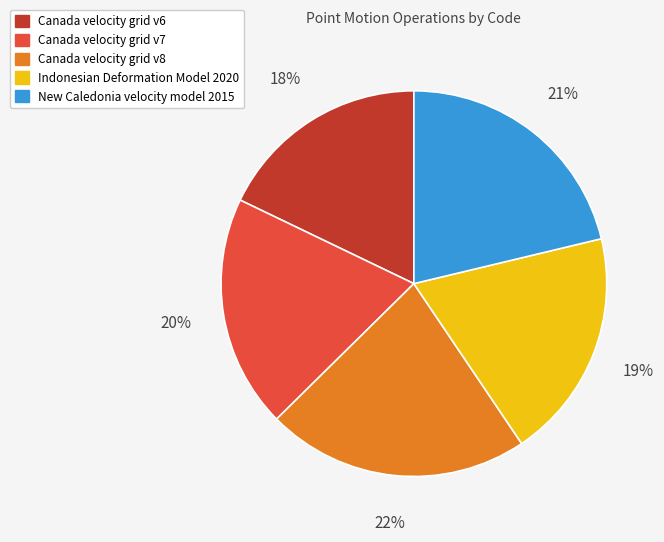

Which slice is the smallest?

Canada velocity grid v6